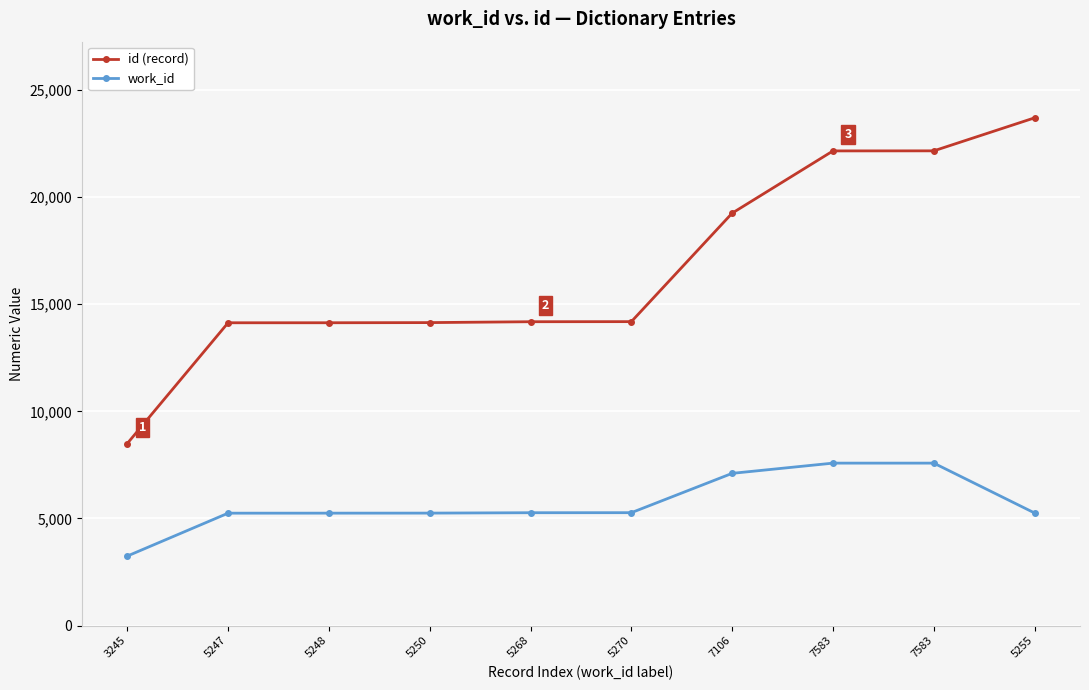

Which series has the largest total across all categories?

id (record)